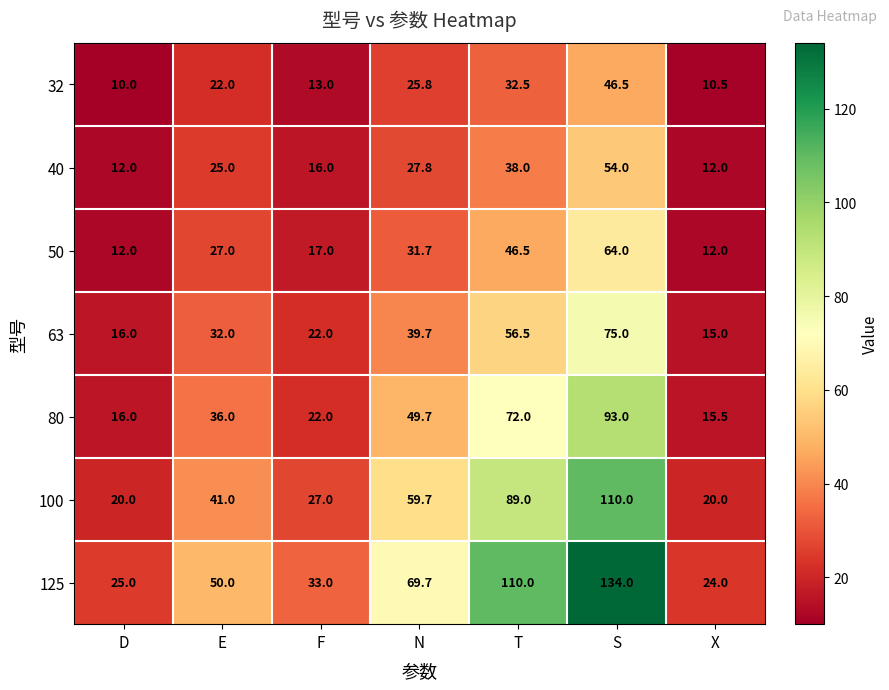

The value of 40 at S is 54.0. True or false?

True